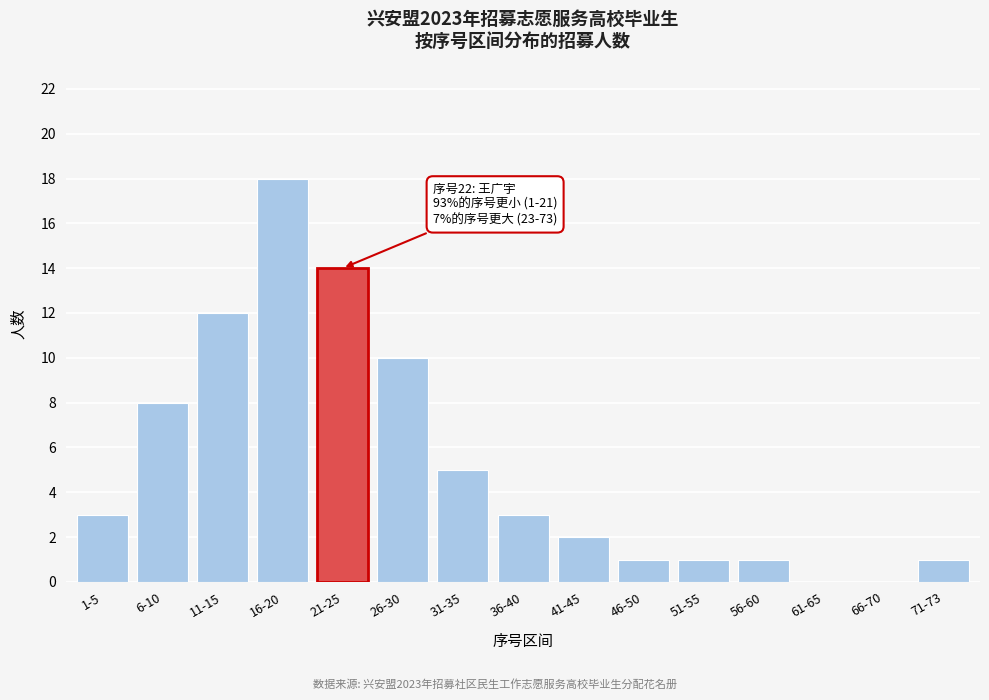

Reading right to left, transcribe all the data shown in this chart.

71-73=1	66-70=0	61-65=0	56-60=1	51-55=1	46-50=1	41-45=2	36-40=3	31-35=5	26-30=10	21-25=14	16-20=18	11-15=12	6-10=8	1-5=3